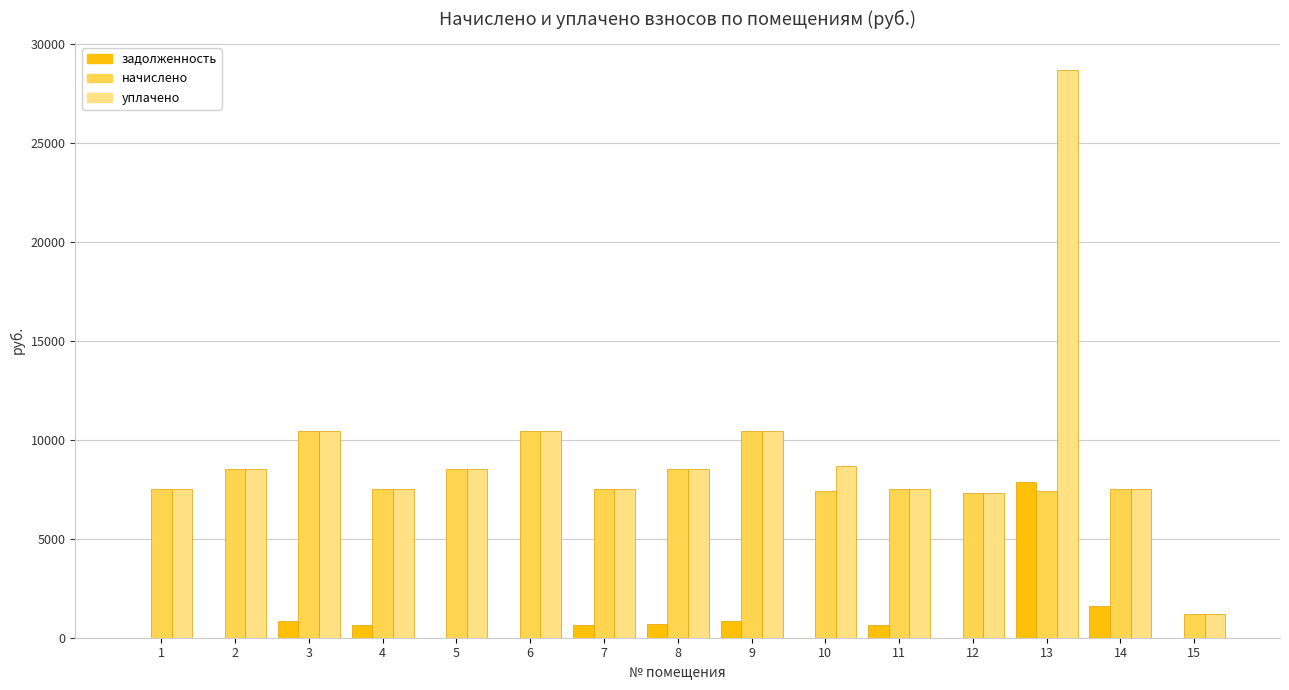

What is the sum of all начислено values?

117923.8